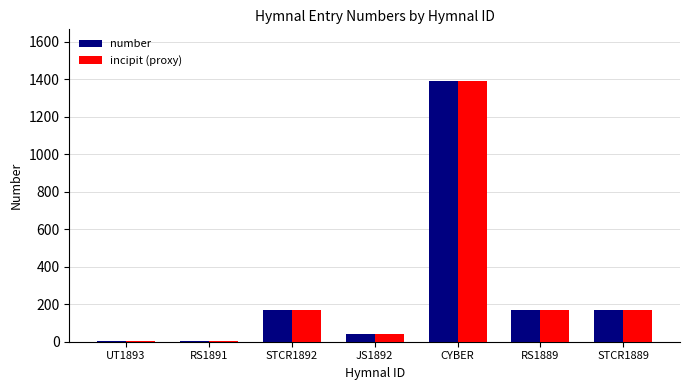

Reading left to right, what are all the values shown in this chart?

number: 3	3	169	42	1388	169	169
incipit (proxy): 3	3	169	42	1388	169	169